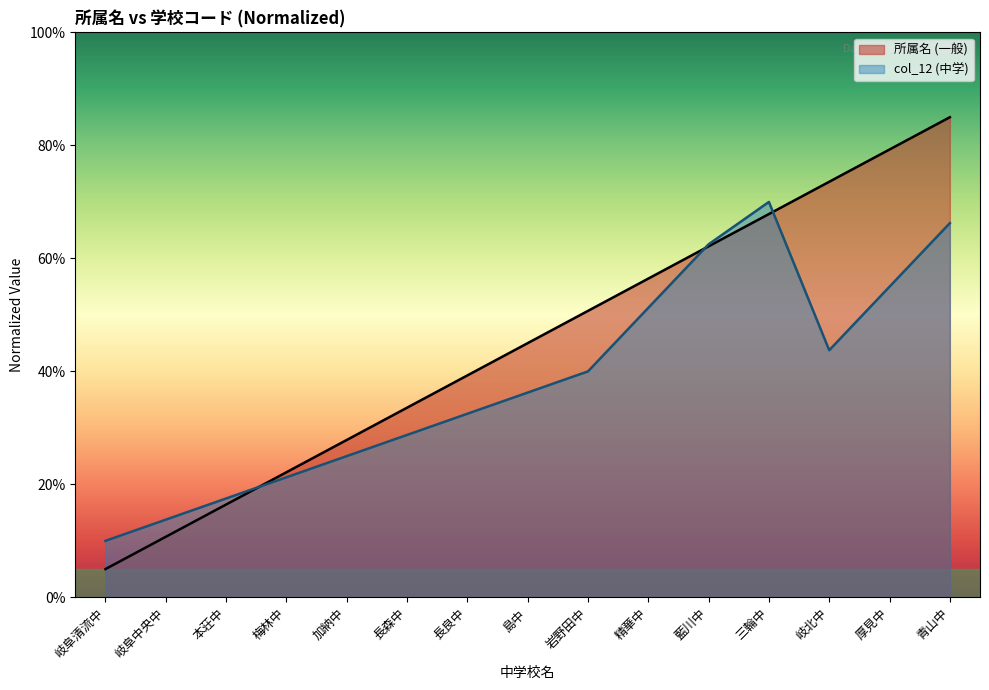

Is it true that 所属名 (一般) equals 30.0 at 梅林中?

False